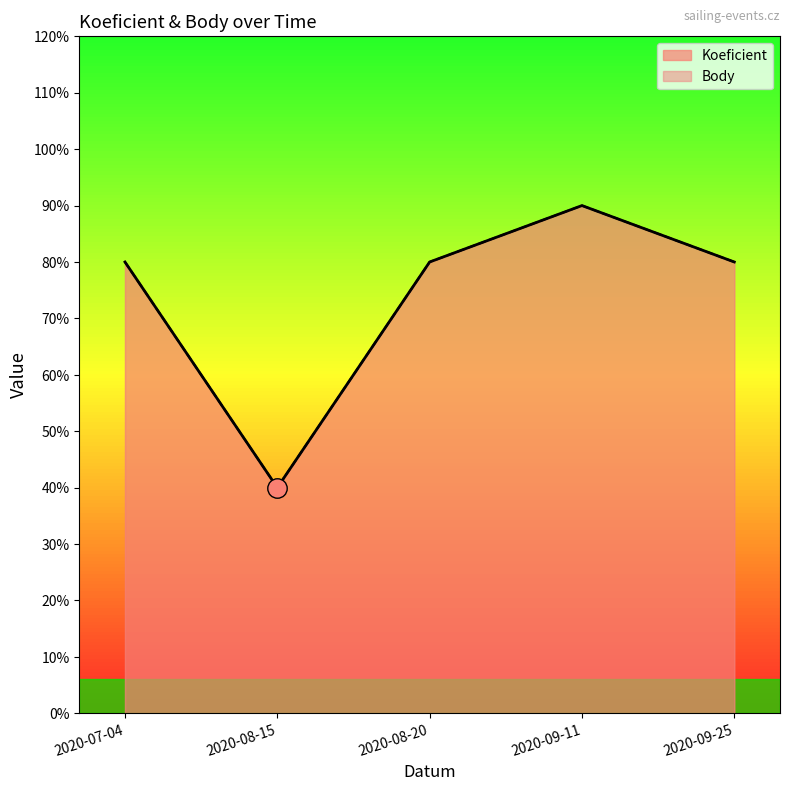

True or false: Koeficient and Body cross at least once.

False